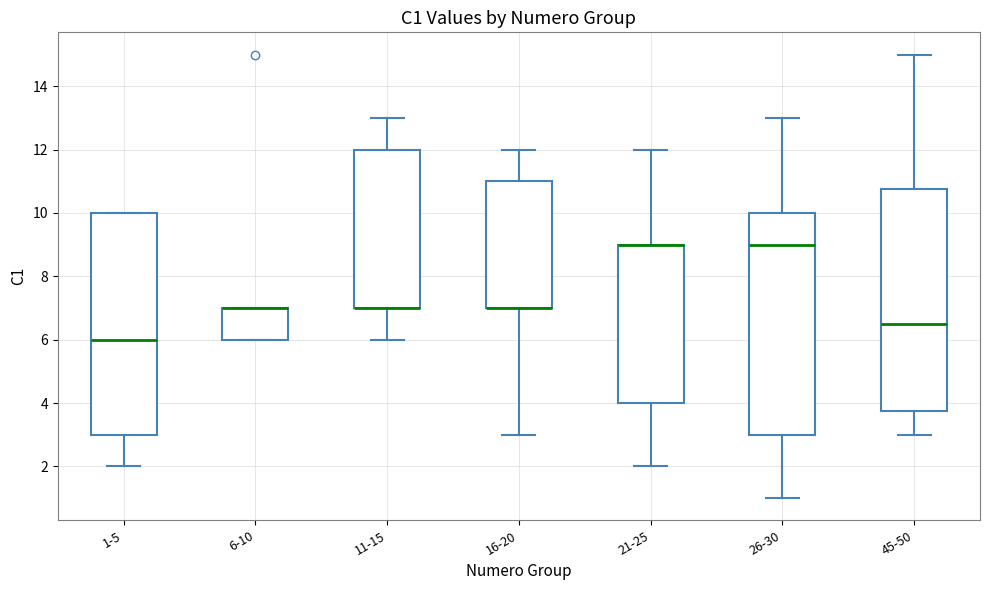

Where is the upper edge of the box for 6-10 on the y-axis? The values are not printed on the chart, so give them approximately, as read against the axis.

7.0